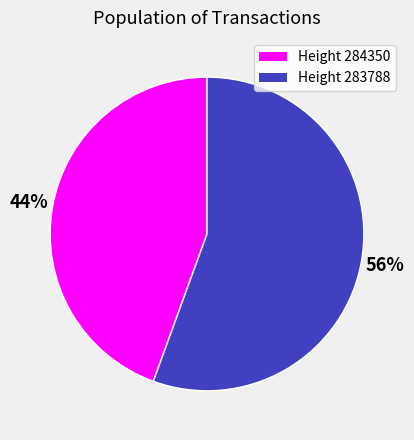

Do Height 283788 and Height 284350 together represent more than half of the pie?

Yes